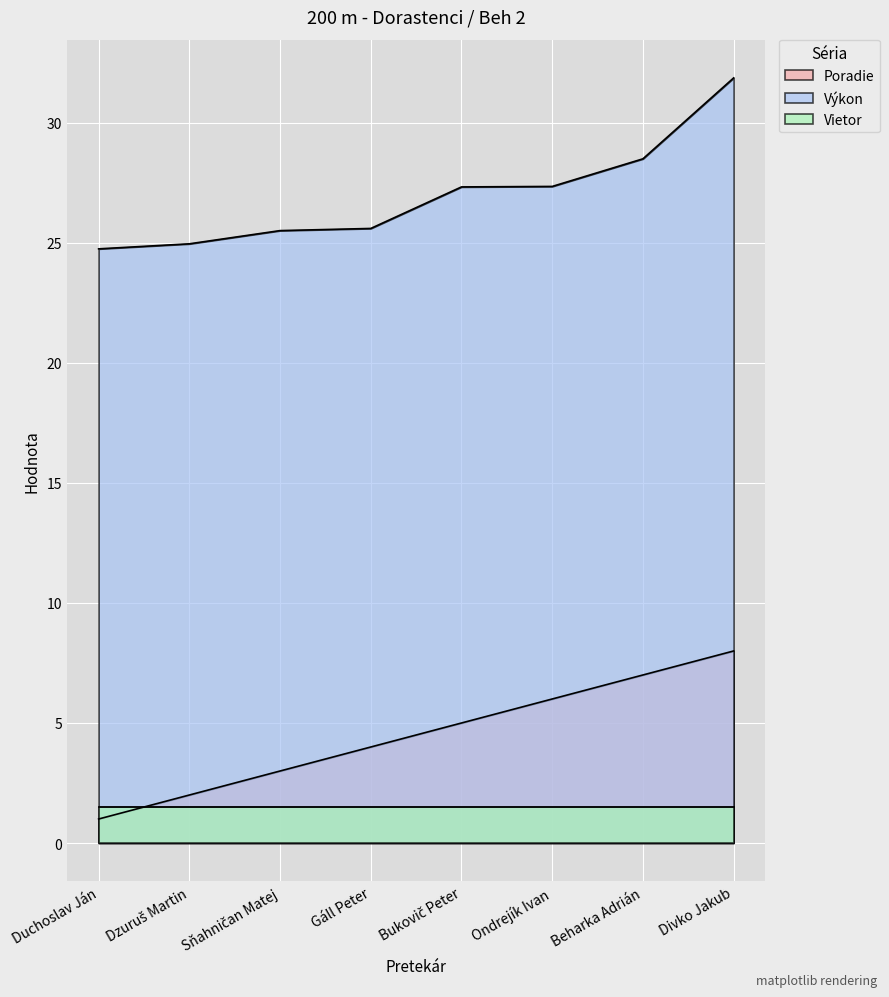

What is the average value of the Poradie series?

4.5